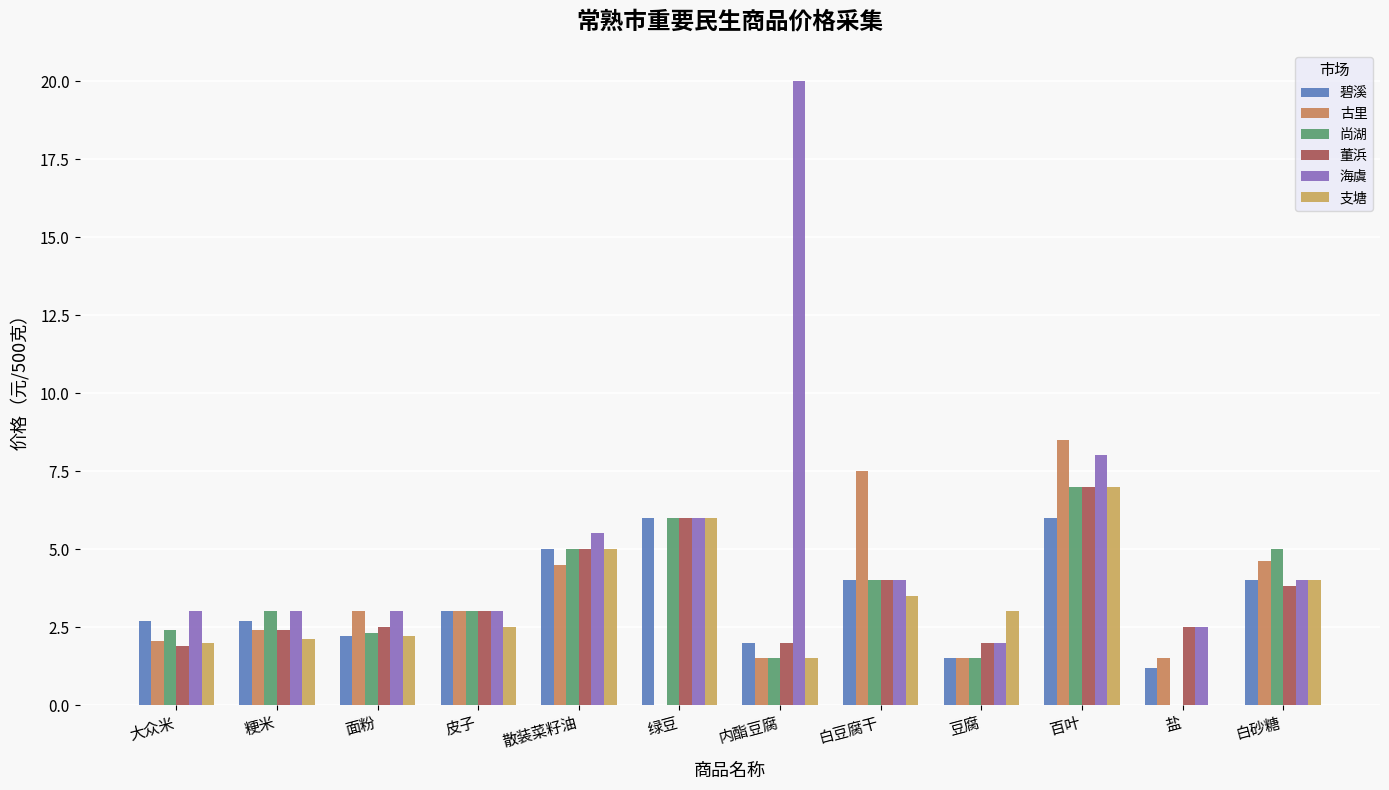

Which category has the lowest value in the 碧溪 series?

盐